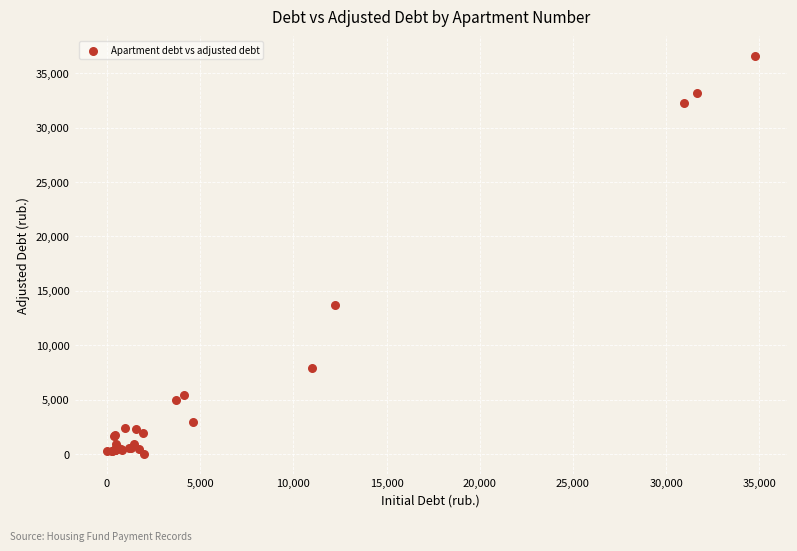

What Y value in the scatter plot is closest to 18273?

13691.3